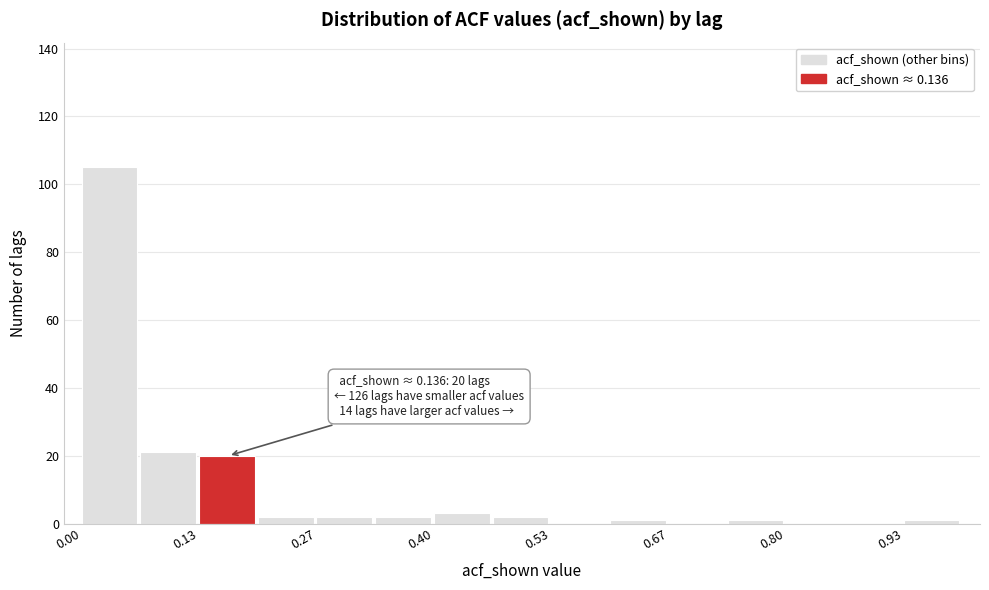

Read against the x-axis, roughly where is the centre of the tallest bar?

0.04